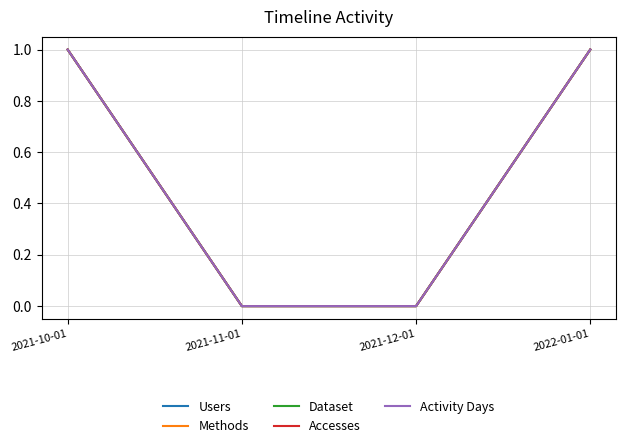

What is the label of the 1st point from the right?

2022-01-01